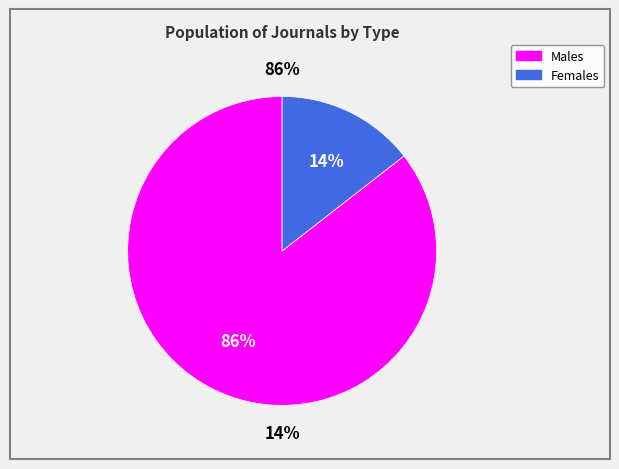

The journal slice represents 75% of the pie. True or false?

False